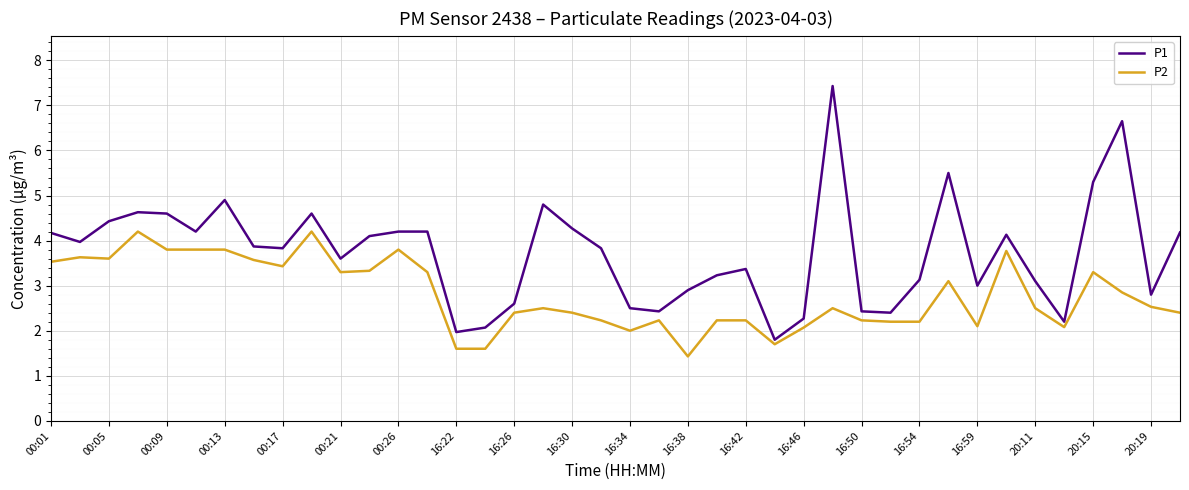

Does the chart display data point markers on the line(s)?

No